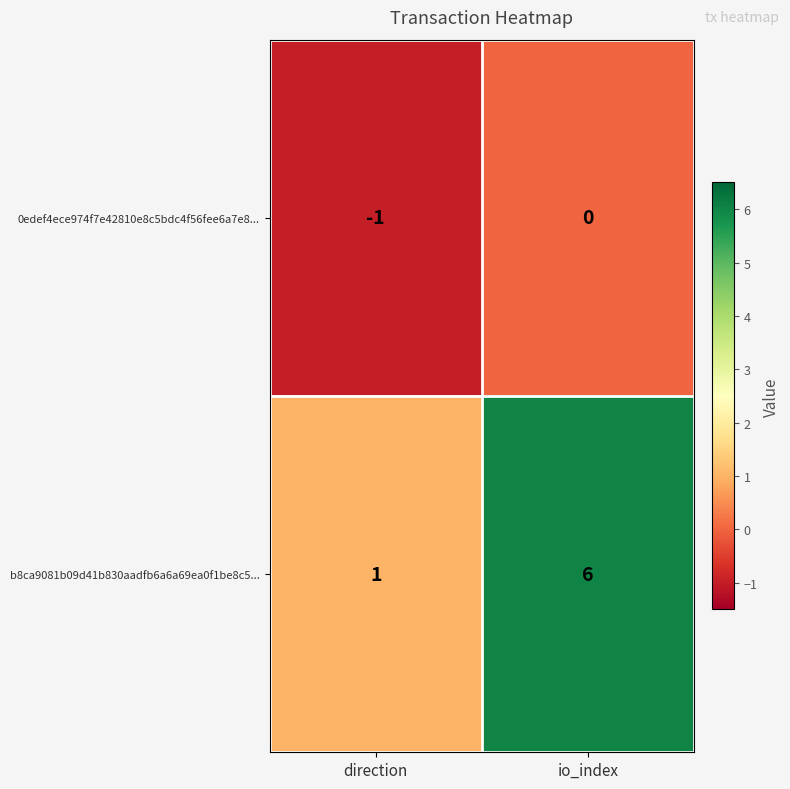

What is the difference between the maximum and minimum values in the b8ca9081b09d41b830aadfb6a6a69ea0f1be8c5... series?

5